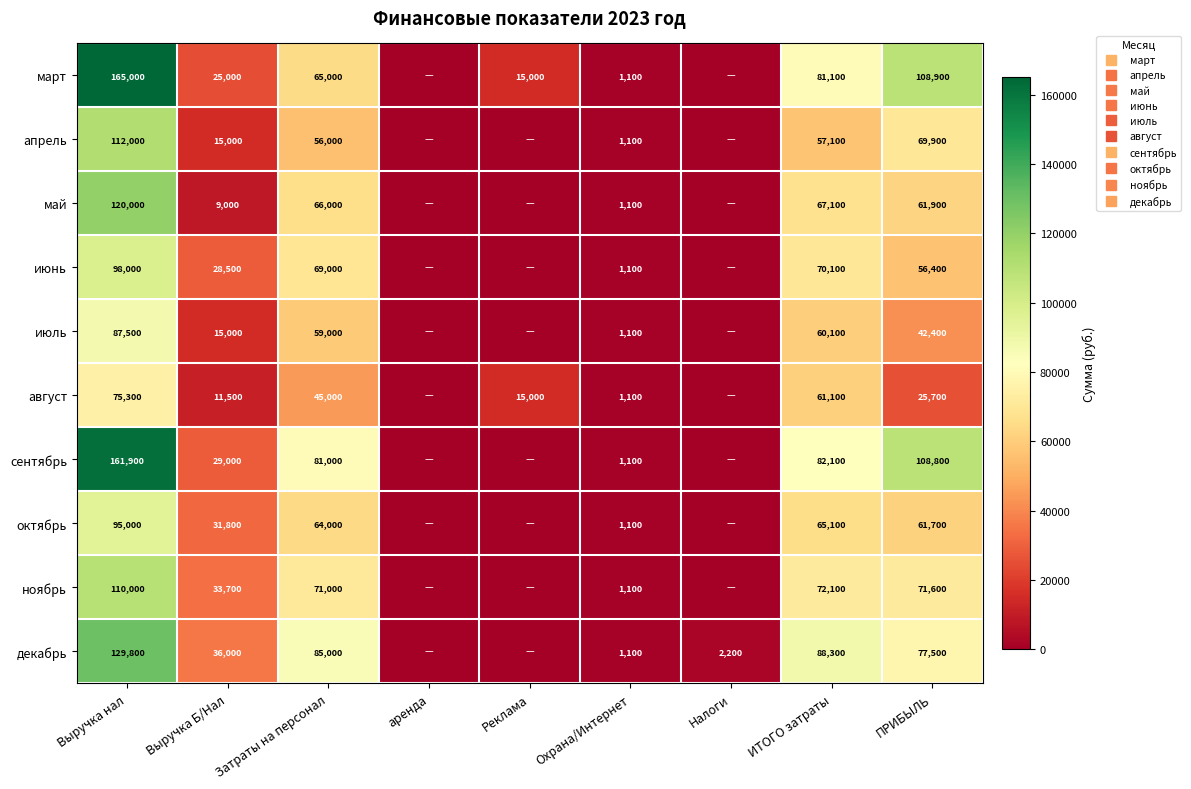

What is the average value of the апрель series?

34567